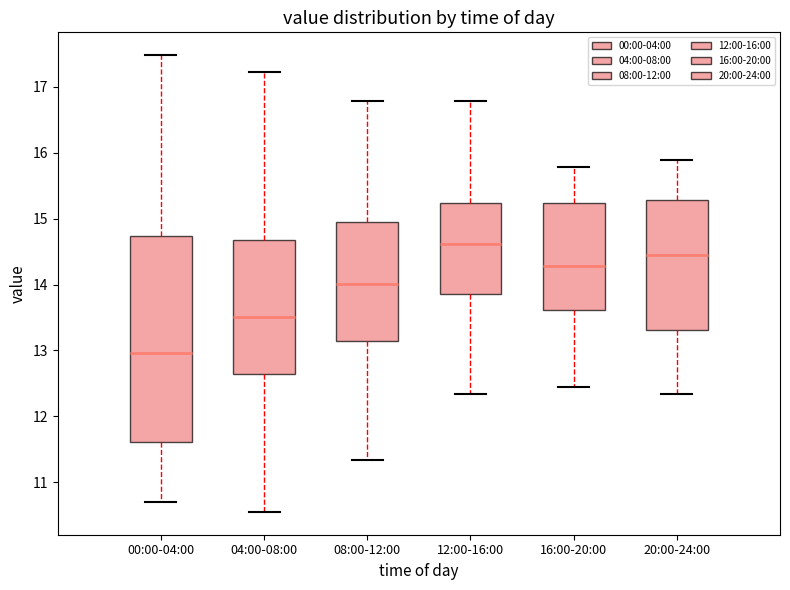

Reading left to right, read every box against the y-axis: the position of its median line, the range the box covers, and the ends of its whiskers. The values are not printed on the chart, so give them approximately, as read against the axis.

00:00-04:00: median 13.0, box 11.6 to 14.7, whiskers 10.7 to 17.5
04:00-08:00: median 13.5, box 12.6 to 14.7, whiskers 10.6 to 17.2
08:00-12:00: median 14.0, box 13.1 to 14.9, whiskers 11.3 to 16.8
12:00-16:00: median 14.6, box 13.9 to 15.2, whiskers 12.3 to 16.8
16:00-20:00: median 14.3, box 13.6 to 15.2, whiskers 12.5 to 15.8
20:00-24:00: median 14.5, box 13.3 to 15.3, whiskers 12.3 to 15.9